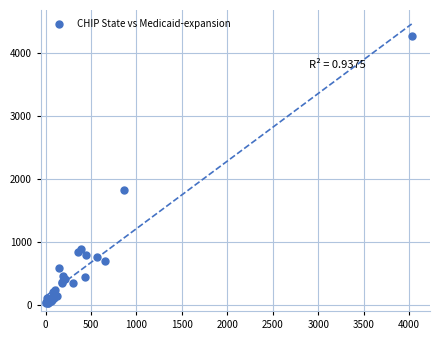

What Y value in the scatter plot is closest to 2142?

1816.9